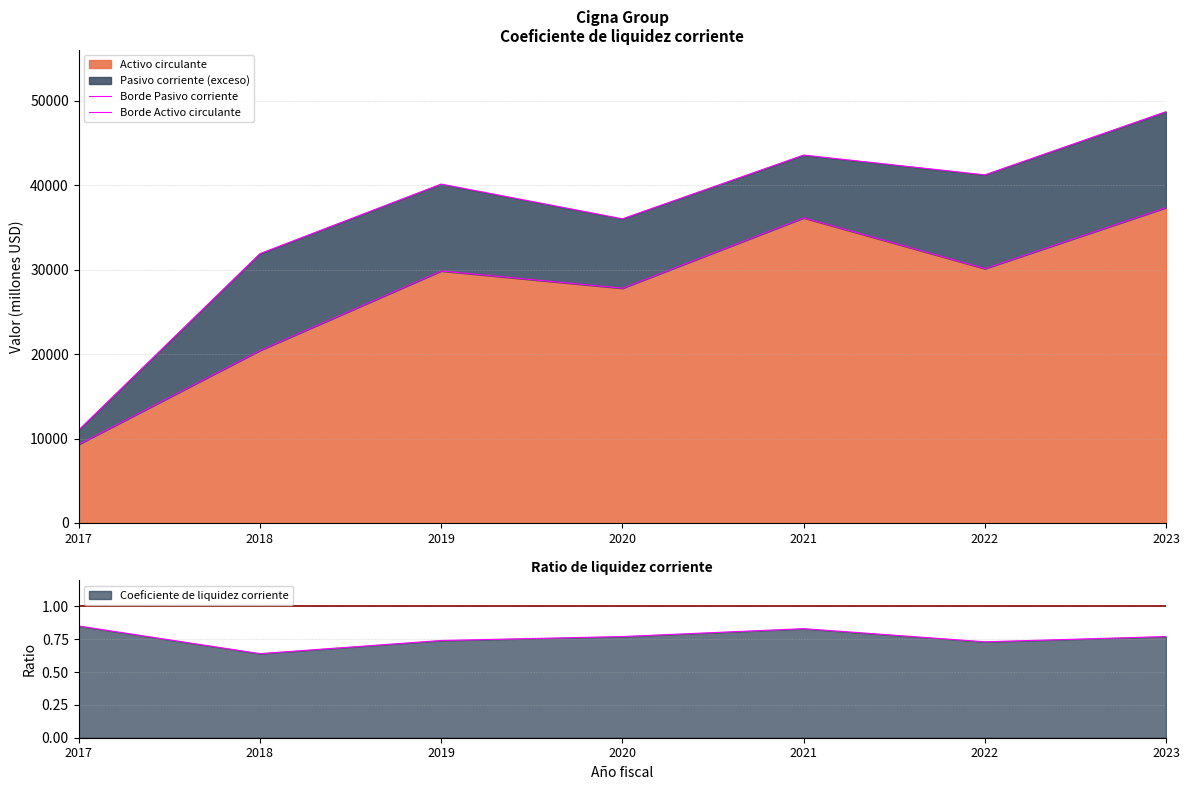

Does the chart display data point markers on the line(s)?

No